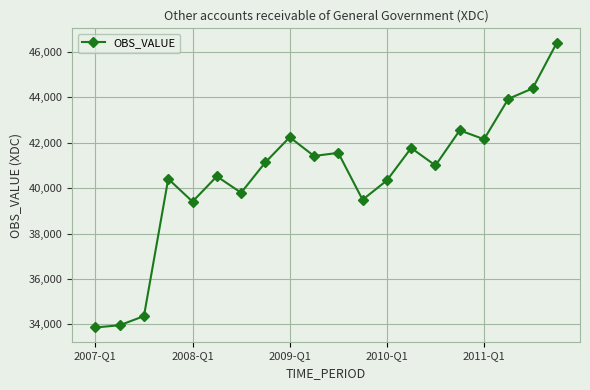

What is the value of the 12th point from the left?

39485.2